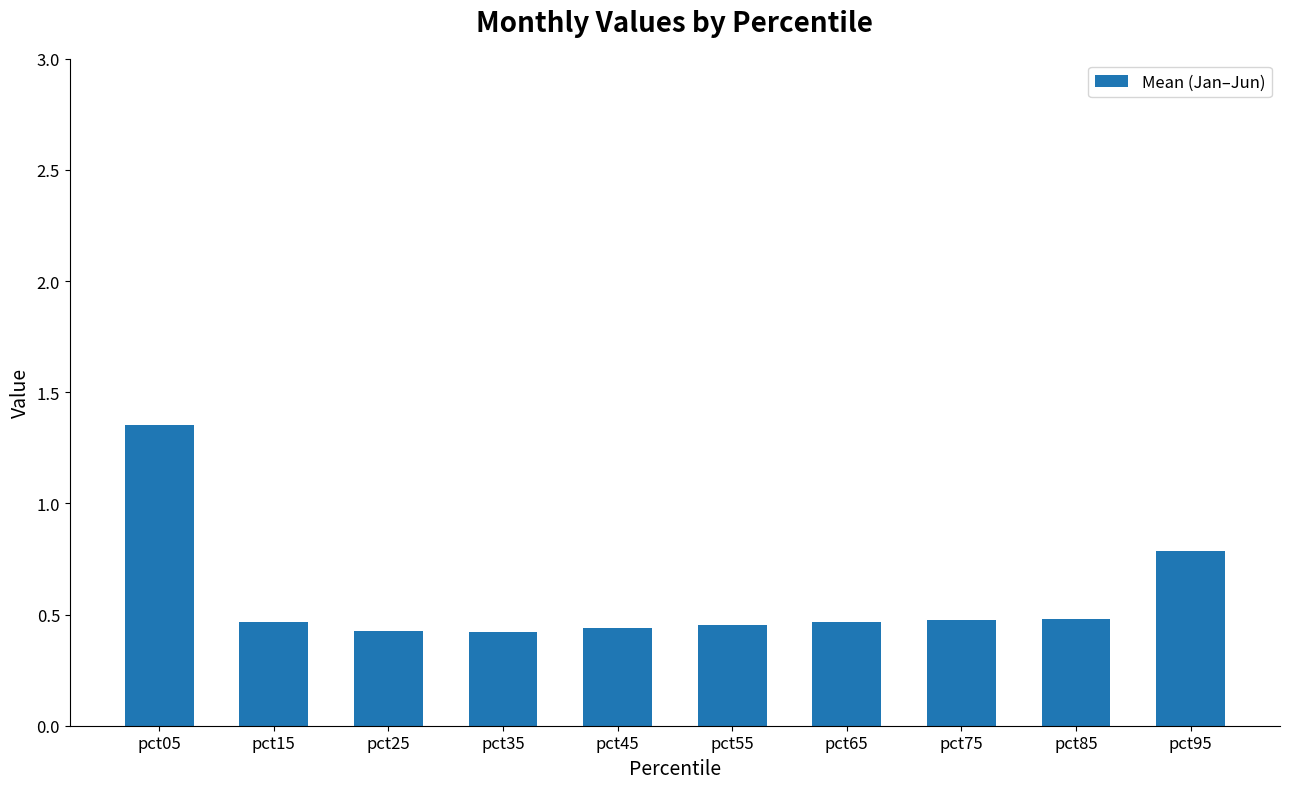

What is the sum of the values at pct95 and pct65?

1.3